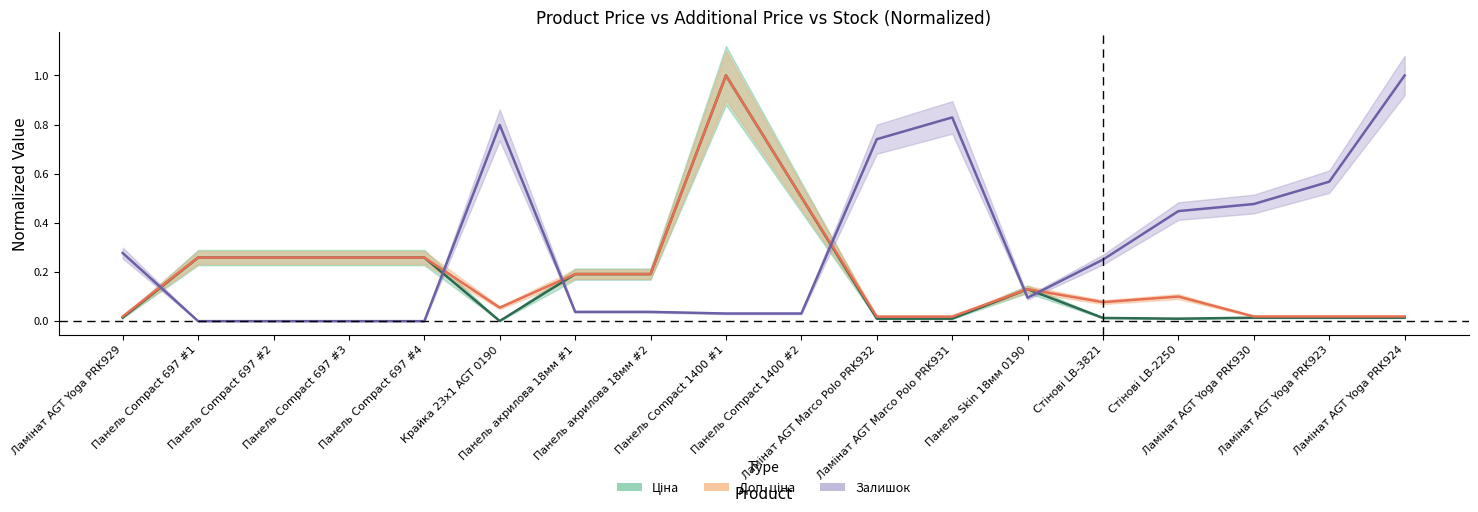

In Доп. ціна, how many points are lower than both neighbors (excluding endpoints)?

2